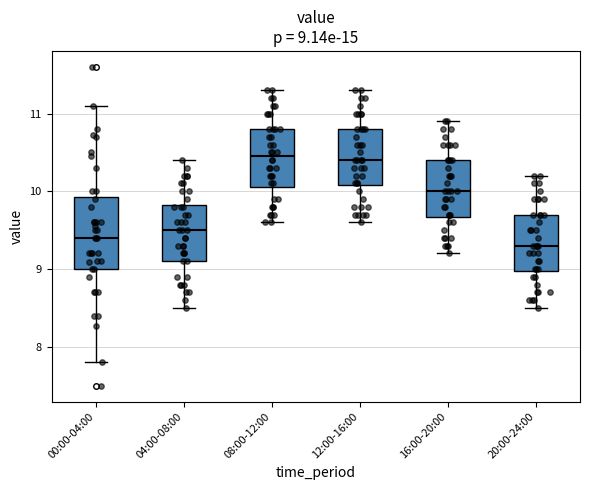

Which box is the tallest, from its lower edge to its upper edge?

00:00-04:00